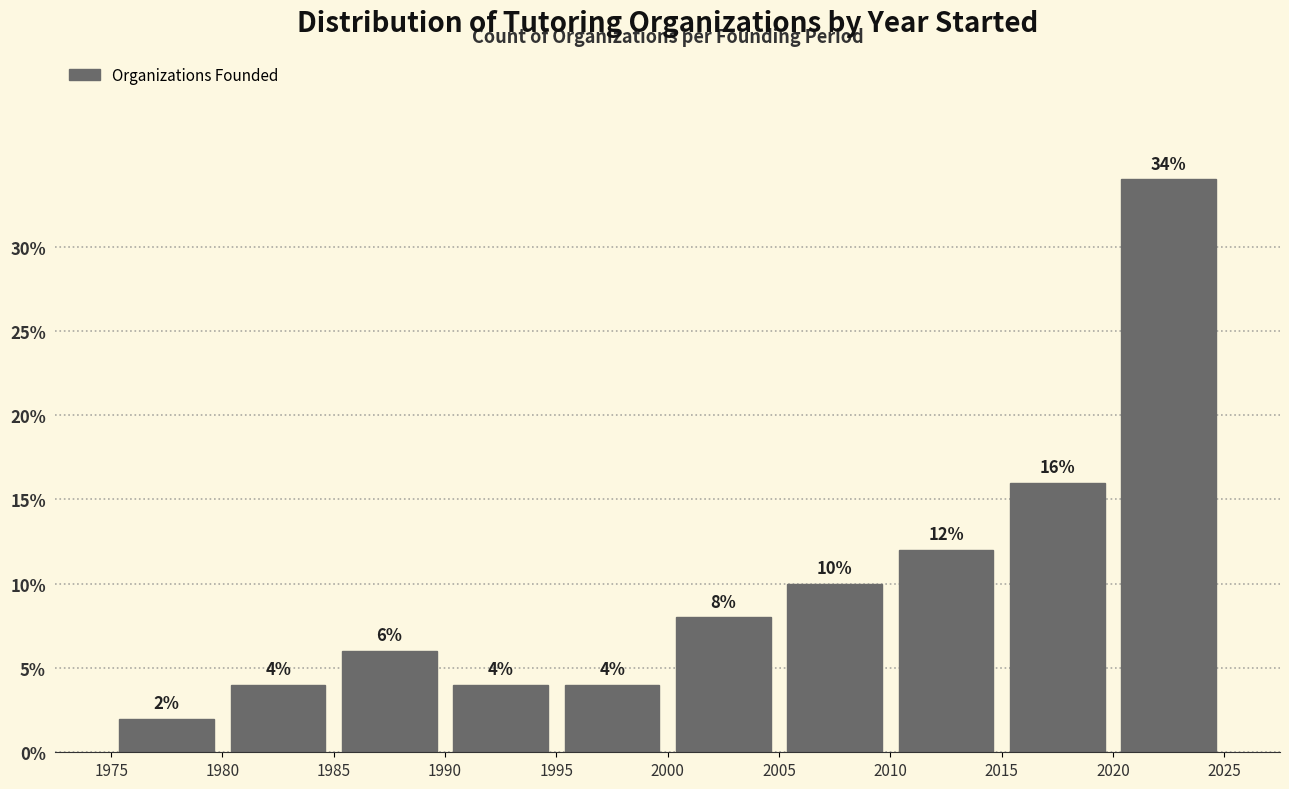

Reading left to right, transcribe this chart: for each bar, give the range it covers on the x-axis and its height.

1975 to 1980: 2
1980 to 1985: 4
1985 to 1990: 6
1990 to 1995: 4
1995 to 2000: 4
2000 to 2005: 8
2005 to 2010: 10
2010 to 2015: 12
2015 to 2020: 16
2020 to 2025: 34